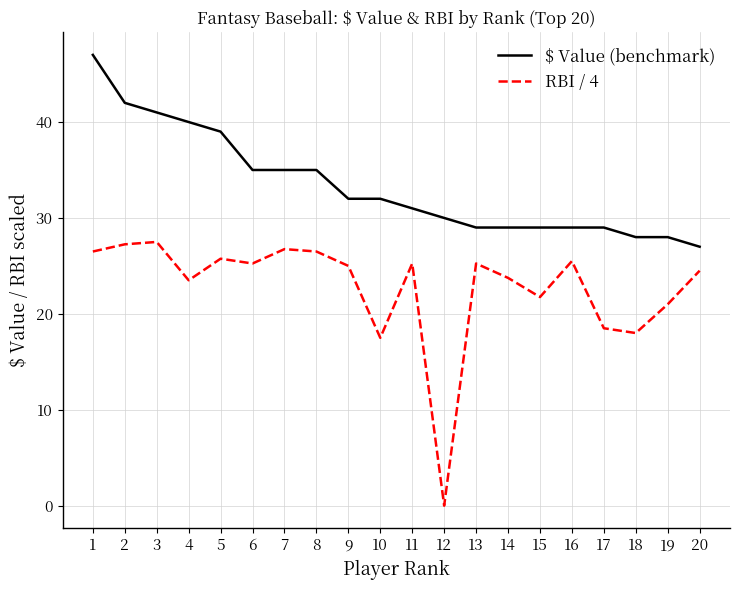

Which series has the largest range (max minus min)?

RBI / 4